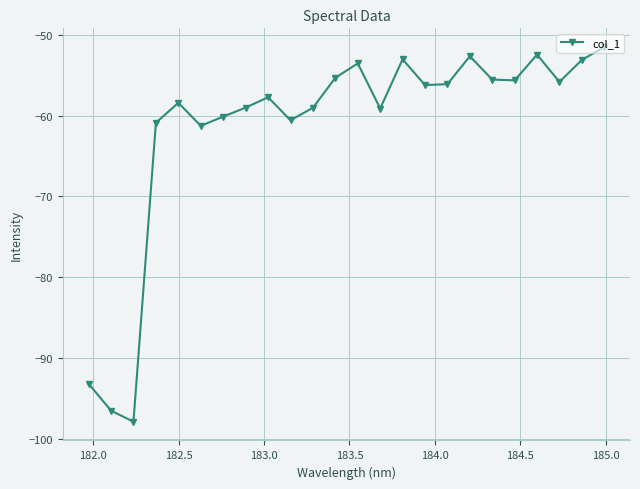

What is the sum of all values?

-1474.4